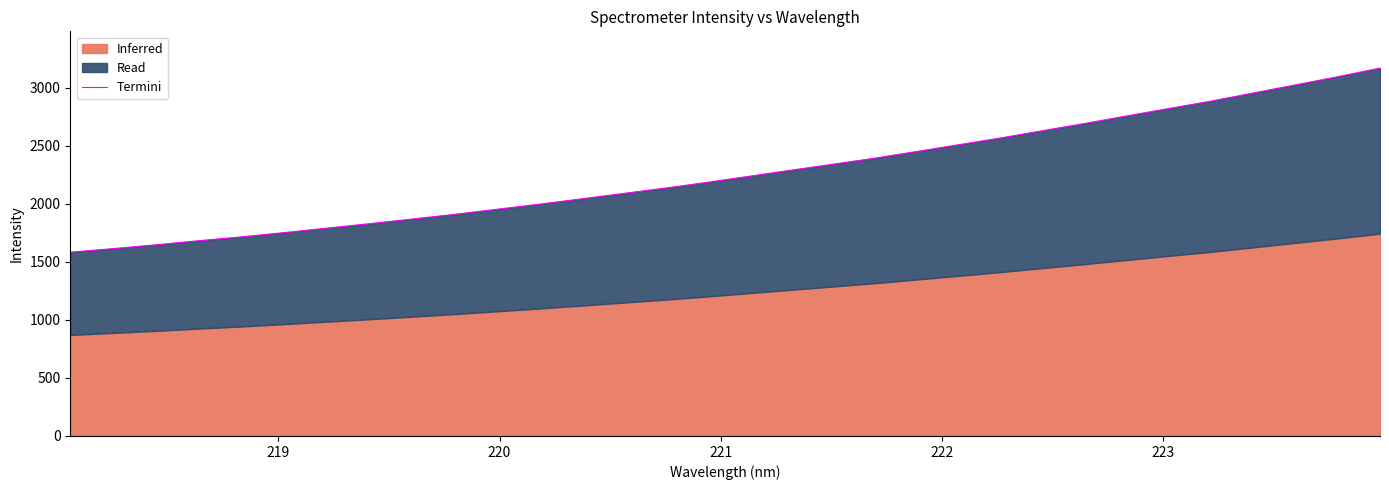

How many values exceed 2233?

16